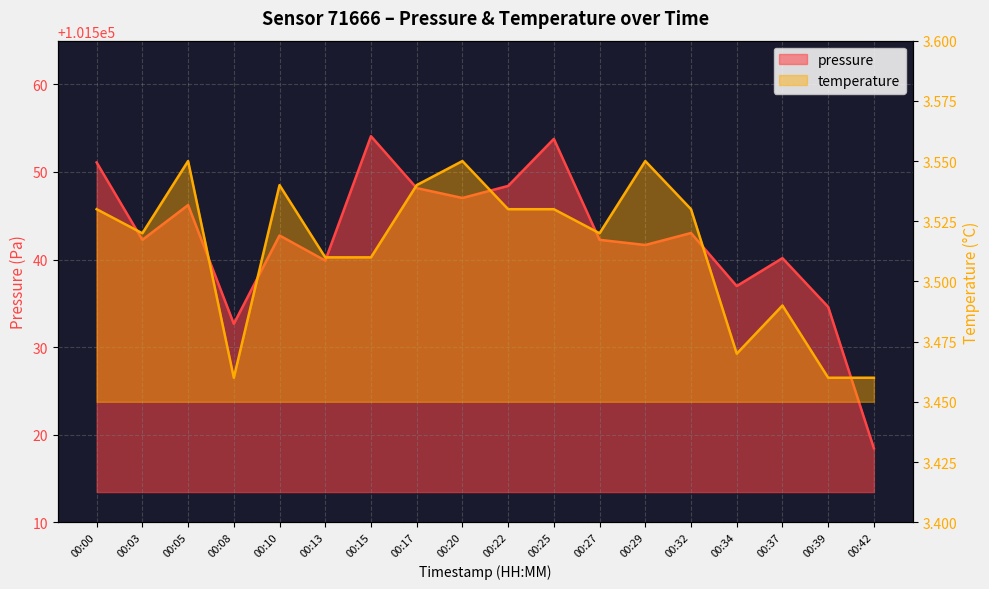

Reading left to right, what are all the values shown in this chart?

pressure: 101551.1	101542.2	101546.2	101532.7	101542.8	101539.9	101554.1	101548.2	101547.0	101548.4	101553.8	101542.2	101541.7	101543.0	101537.0	101540.2	101534.6	101518.4
temperature: 3.5	3.5	3.5	3.5	3.5	3.5	3.5	3.5	3.5	3.5	3.5	3.5	3.5	3.5	3.5	3.5	3.5	3.5